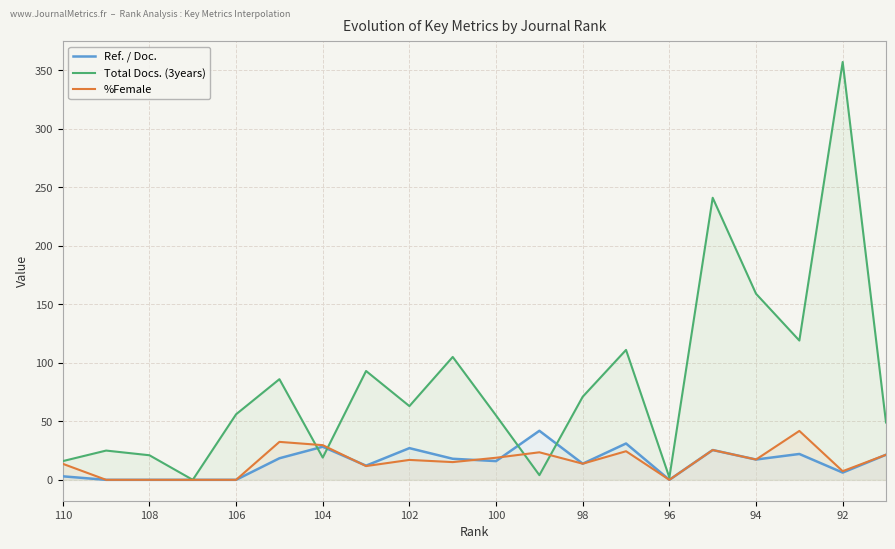

Rank the series by their maximum value, from lowest to highest.

%Female, Ref. / Doc., Total Docs. (3years)